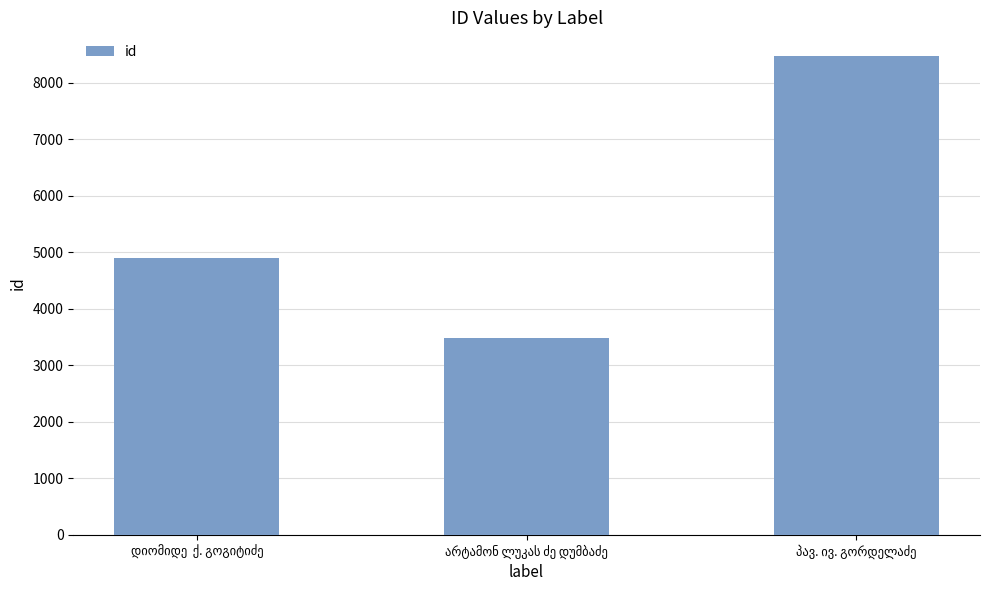

What is the value of the 2nd bar from the left?

3476